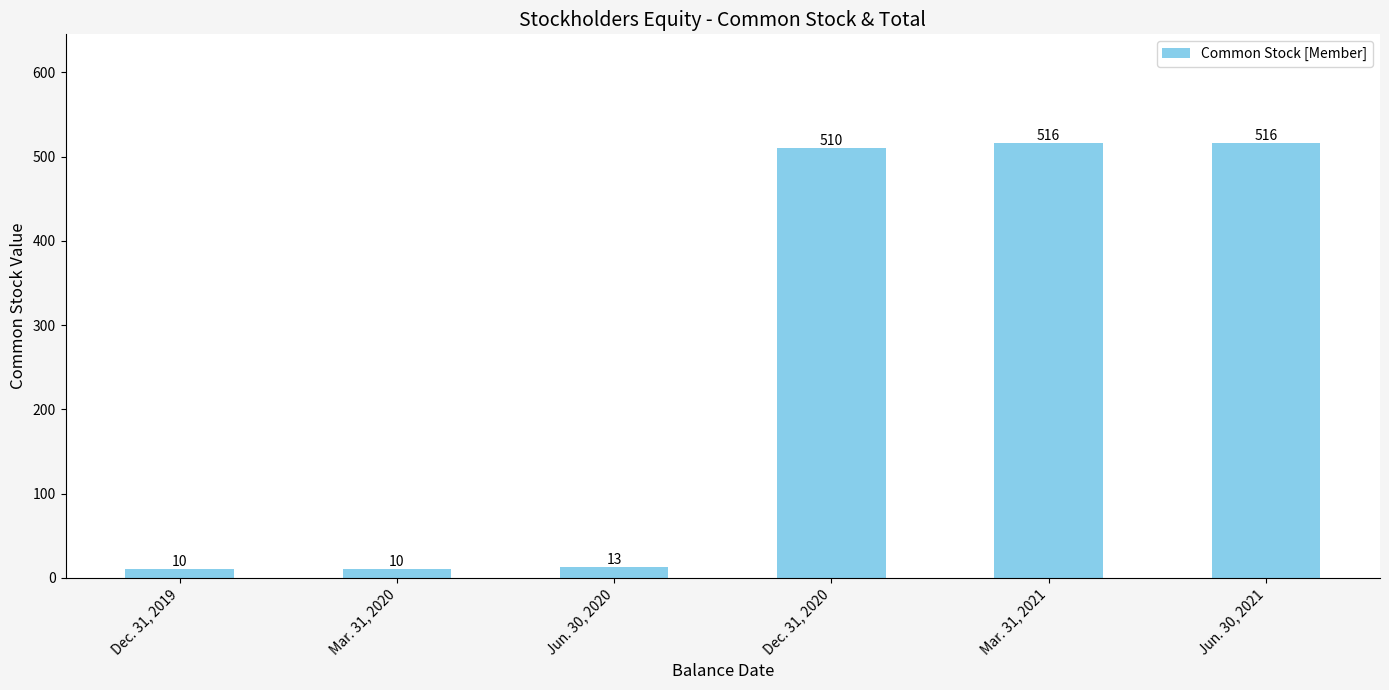

What is the smallest value displayed?

10